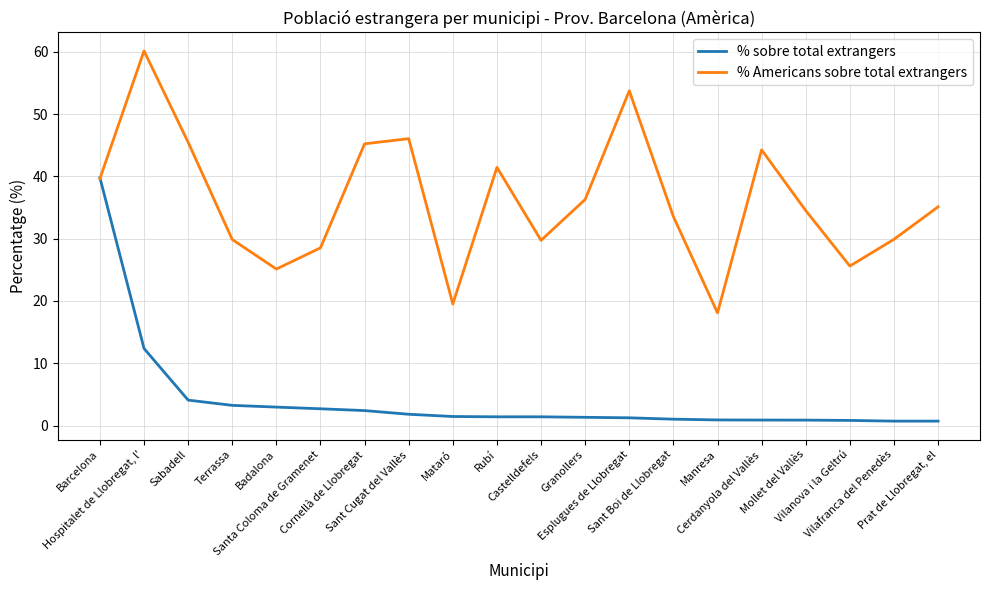

Which series has the largest total across all categories?

% Americans sobre total extrangers